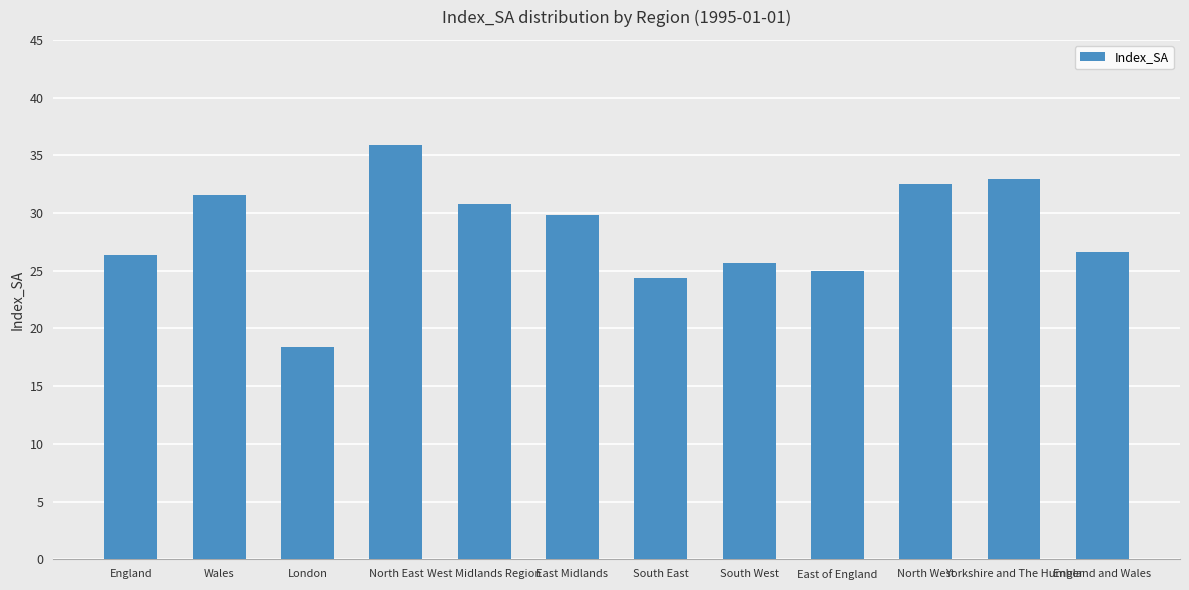

What is the minimum value shown in the chart?

18.4